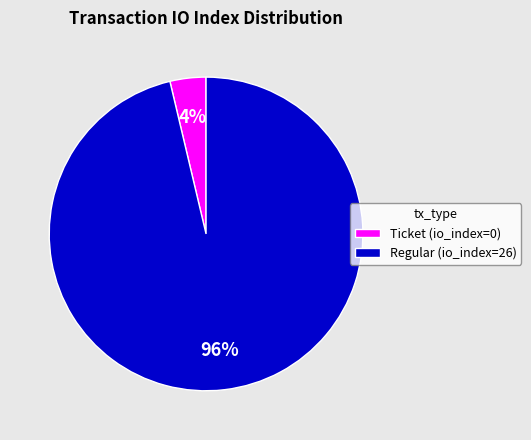

Count the number of slices in the pie.

2